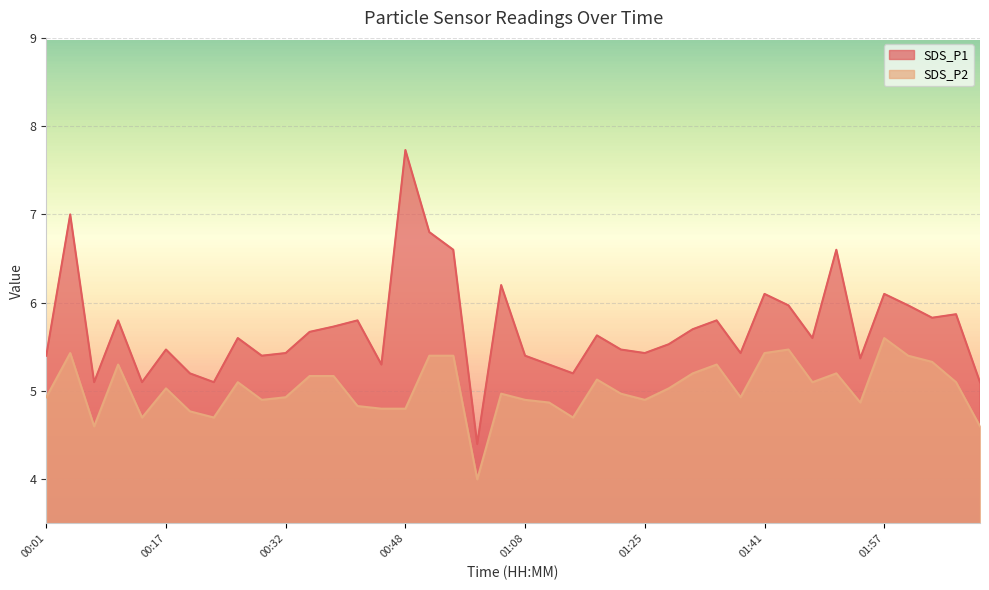

Reading right to left, list all the values displayed in this chart.

SDS_P1: 5.1	5.9	5.8	6.0	6.1	5.4	6.6	5.6	6.0	6.1	5.4	5.8	5.7	5.5	5.4	5.5	5.6	5.2	5.3	5.4	6.2	4.4	6.6	6.8	7.7	5.3	5.8	5.7	5.7	5.4	5.4	5.6	5.1	5.2	5.5	5.1	5.8	5.1	7.0	5.4
SDS_P2: 4.6	5.1	5.3	5.4	5.6	4.9	5.2	5.1	5.5	5.4	4.9	5.3	5.2	5.0	4.9	5.0	5.1	4.7	4.9	4.9	5.0	4.0	5.4	5.4	4.8	4.8	4.8	5.2	5.2	4.9	4.9	5.1	4.7	4.8	5.0	4.7	5.3	4.6	5.4	4.9